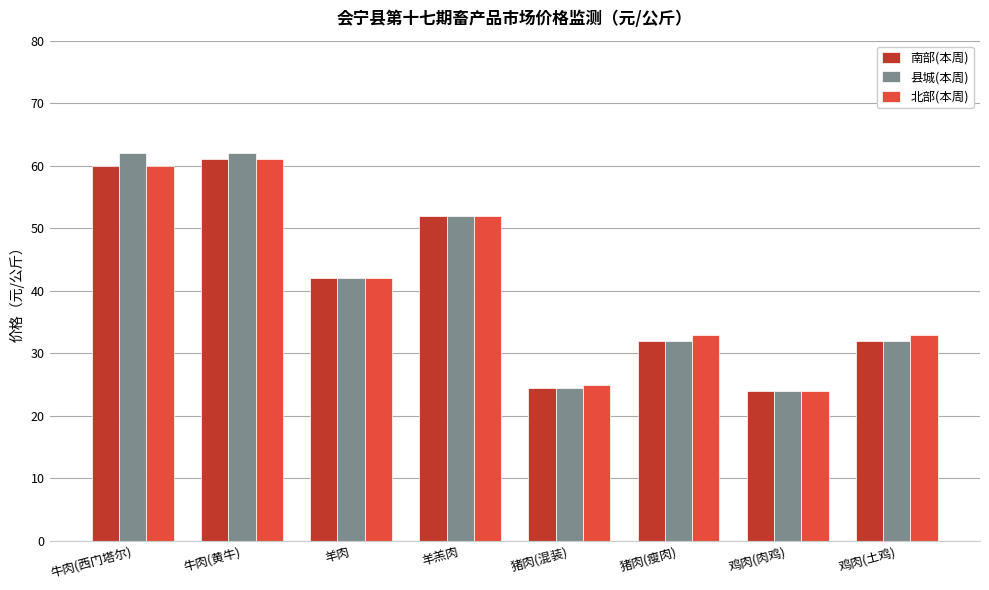

The 北部(本周) series shows 35.5 at 牛肉(西门塔尔). True or false?

False